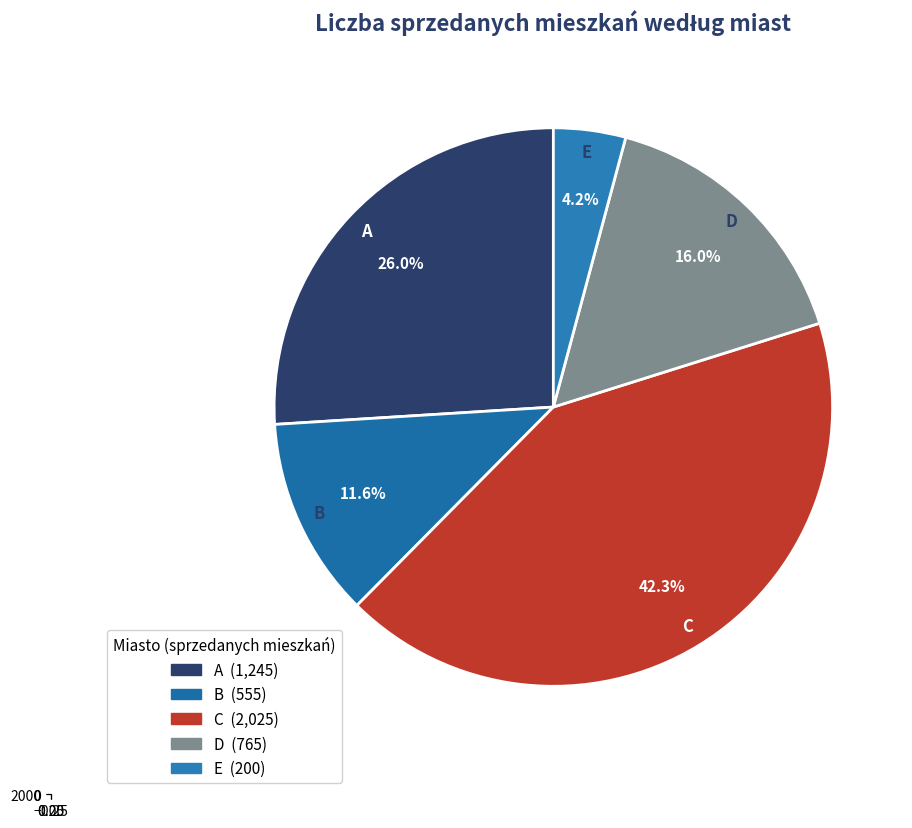

True or false: B accounts for 2% of the total.

False